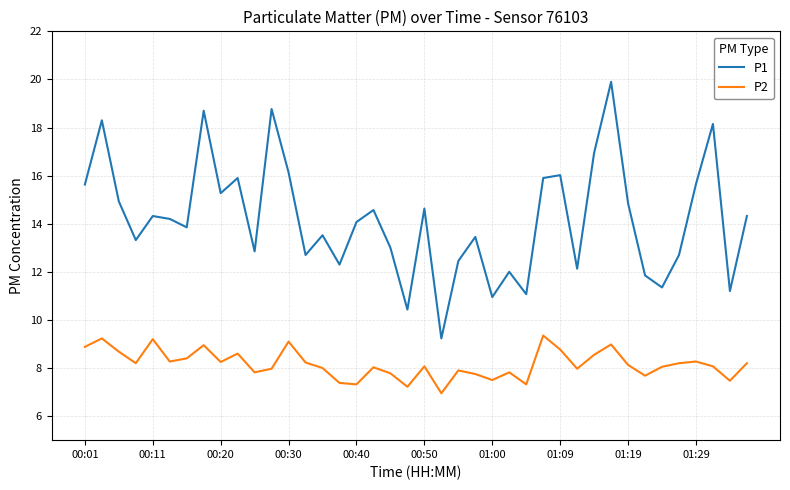

Which series has the largest range (max minus min)?

P1